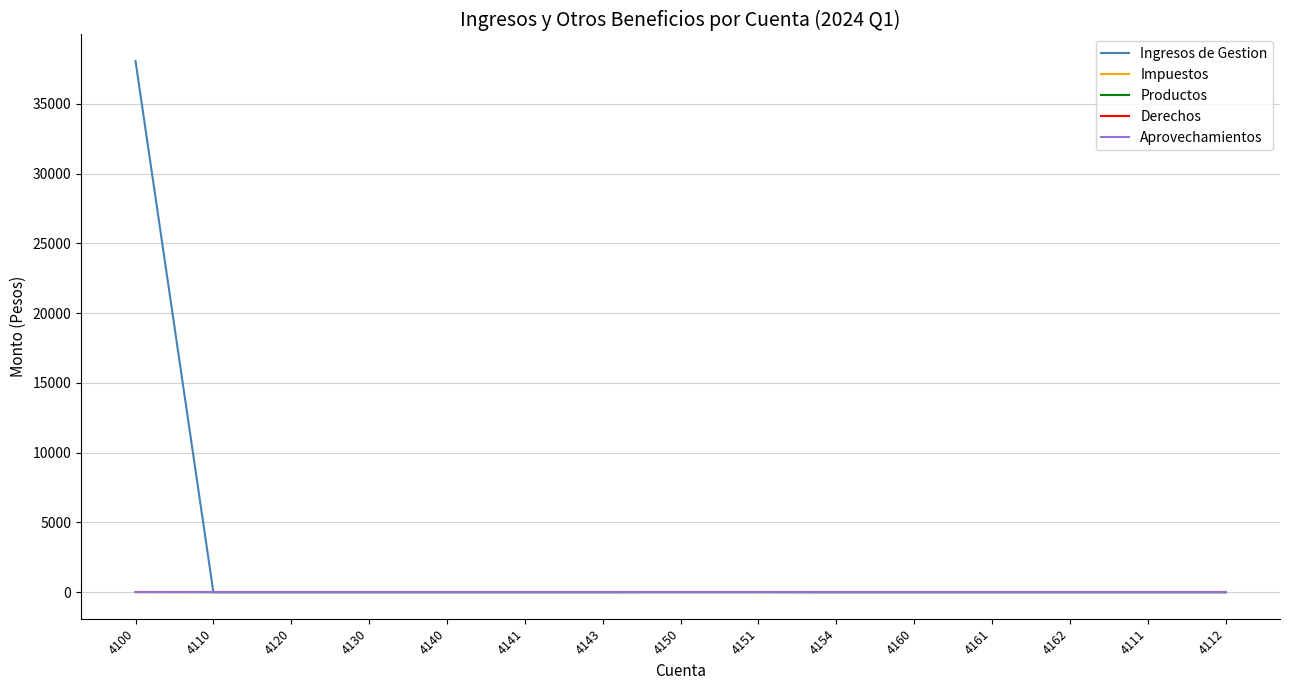

Is it true that Ingresos de Gestion equals 0.0 at 4154?

True